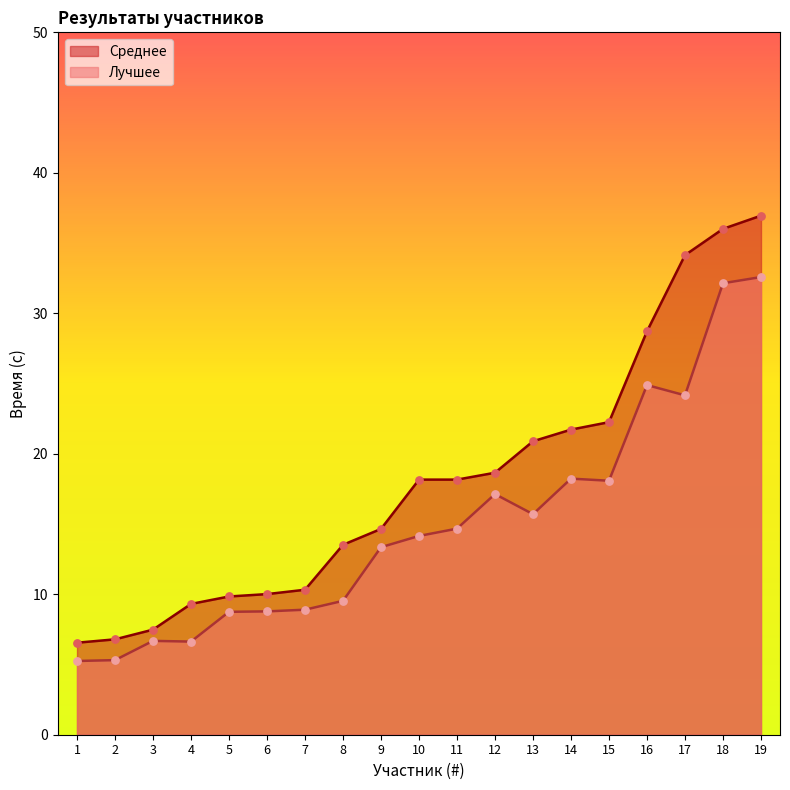

Which series reaches the maximum Y coordinate?

Среднее